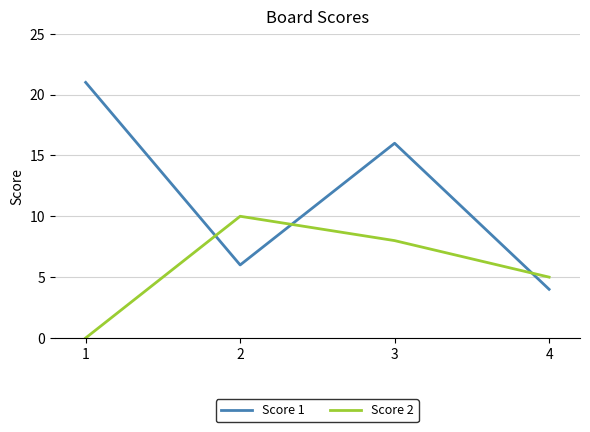

Count the Score 2 values in the range 5 to 10.

3